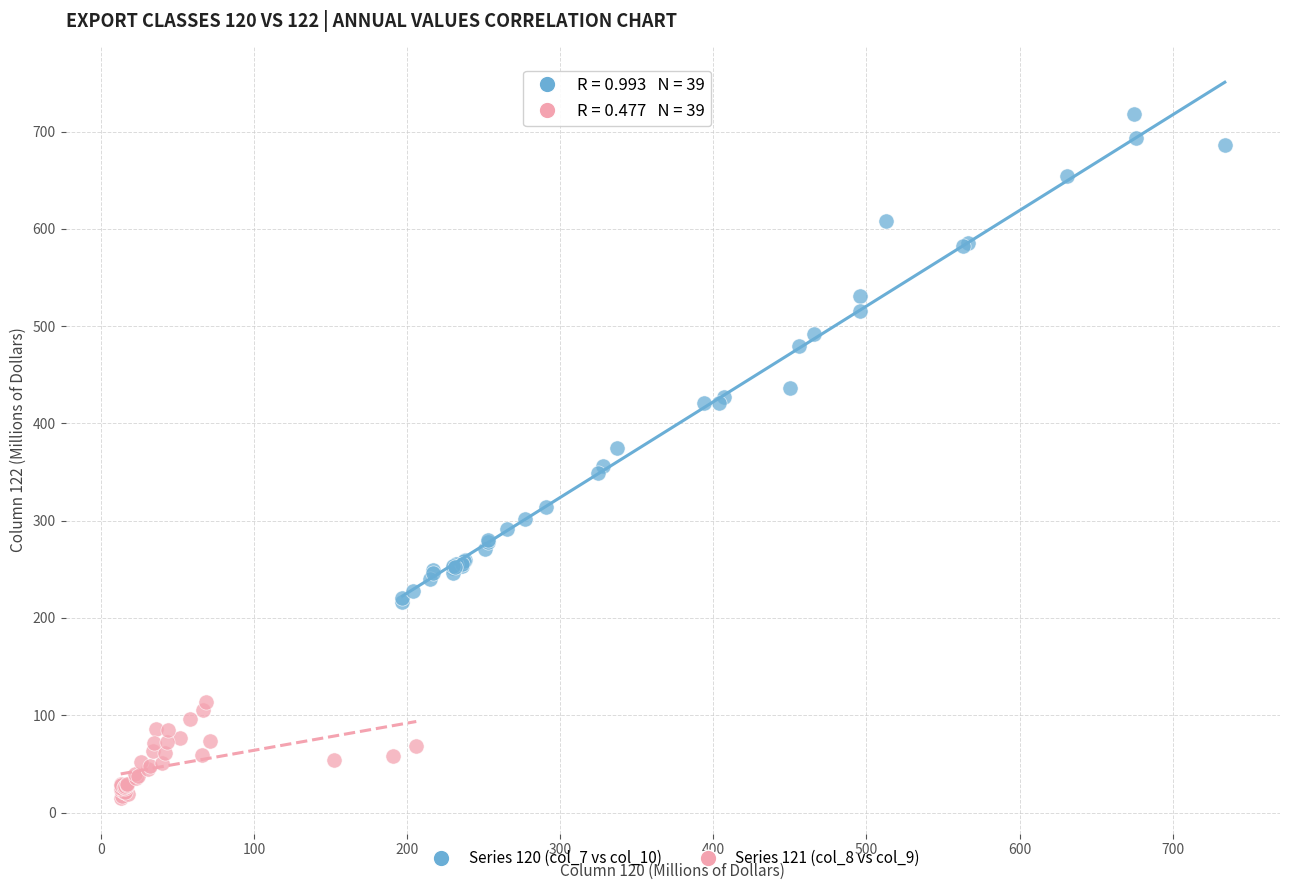

Which series contains the highest Y value?

Series 120 (col_7 vs col_10)